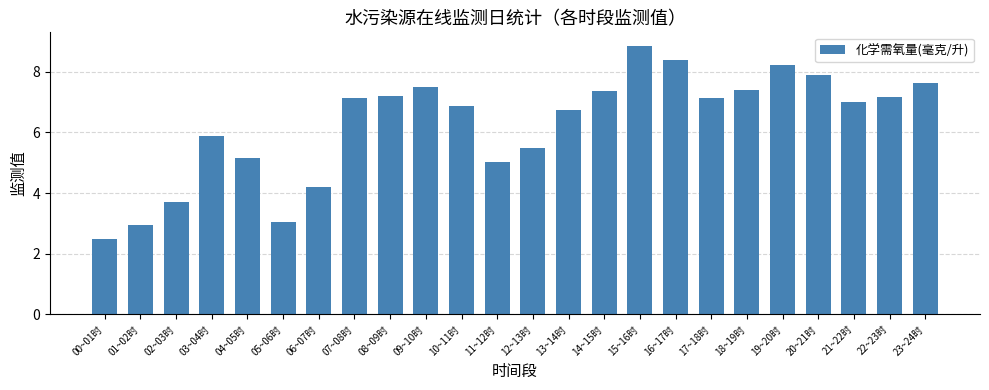

What is the difference between the second highest and minimum values?

5.9